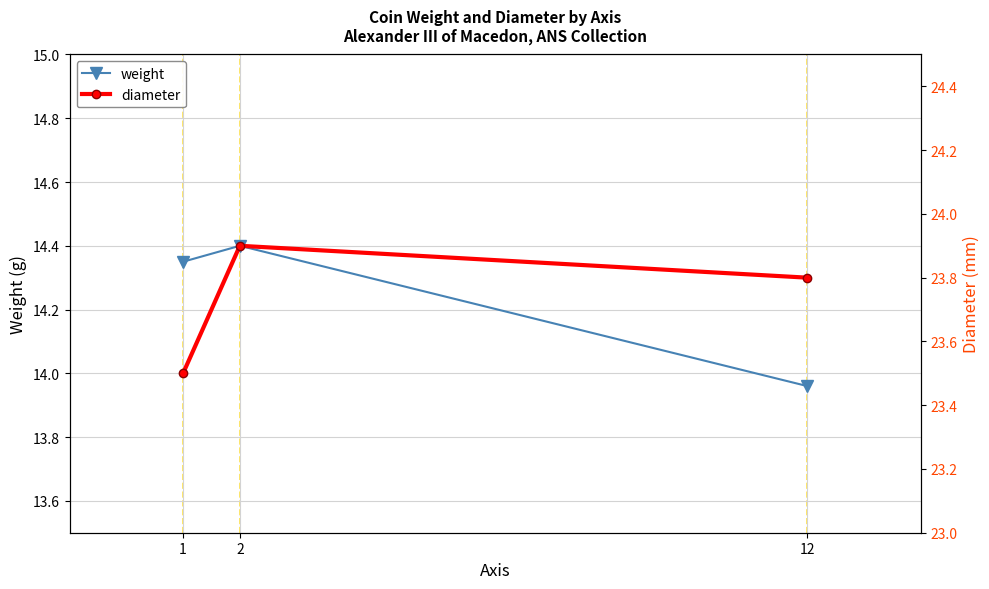

What is the spread (max minus min) of values at 12?

9.8